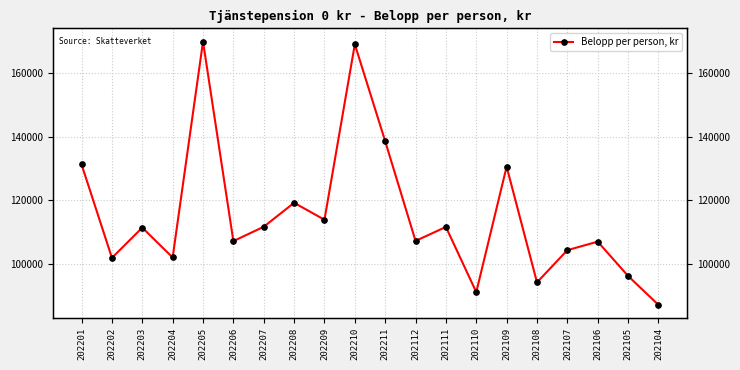

Where is the first local minimum?

202202